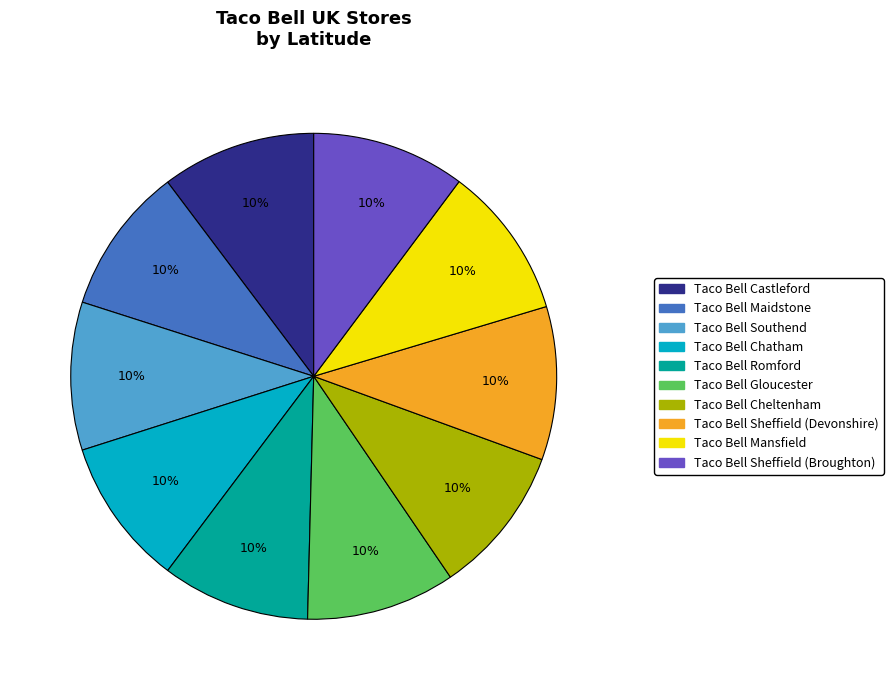

How many slices are in this pie chart?

10